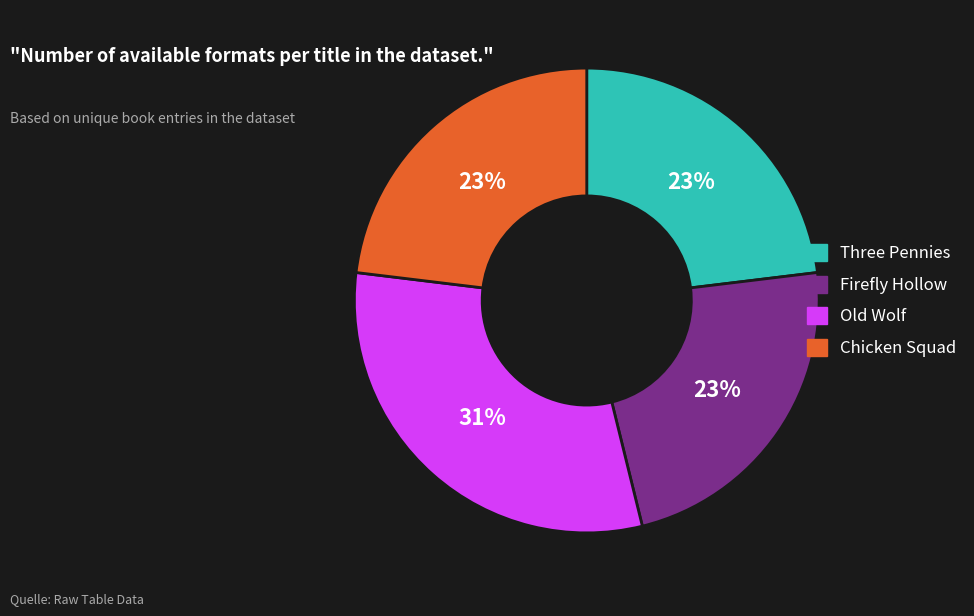

How many segments does this pie chart have?

4